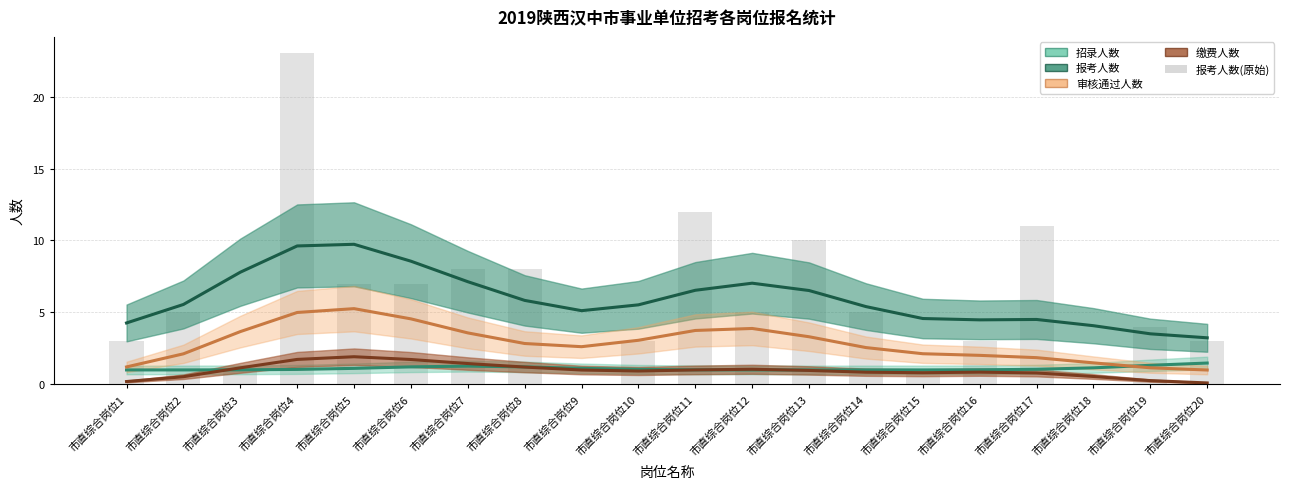

Which category has the highest value in the 审核通过人数 series?

市直综合岗位5